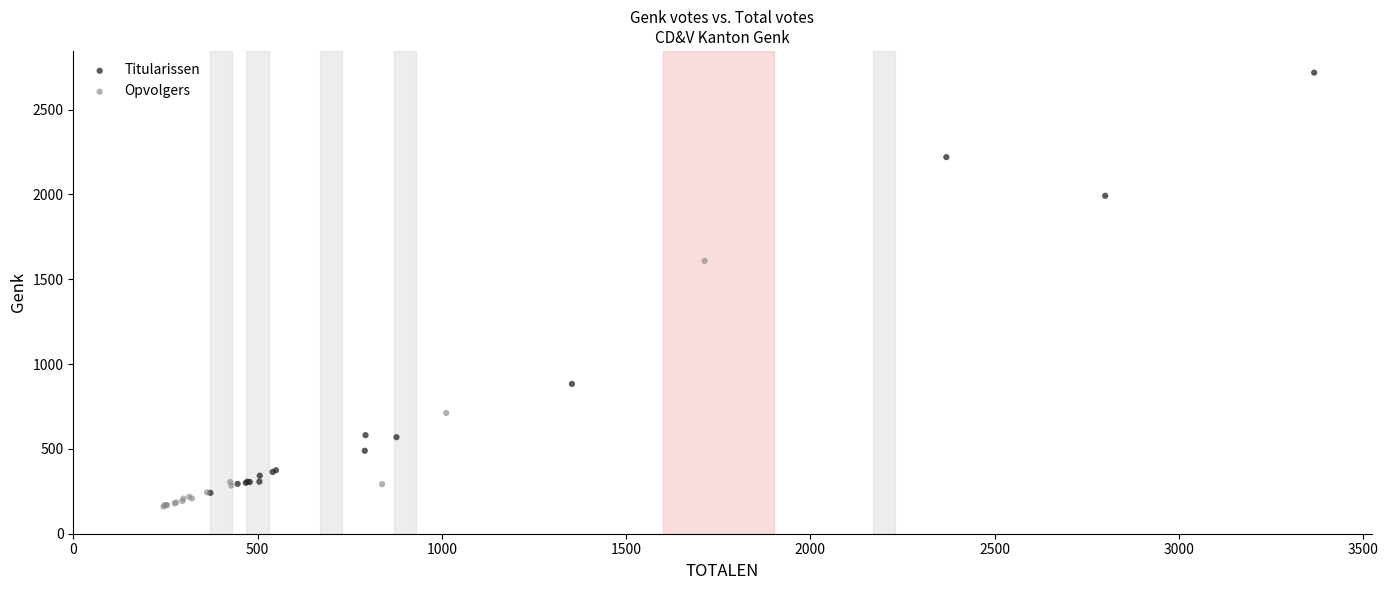

Which series has the widest spread of Y values?

Titularissen